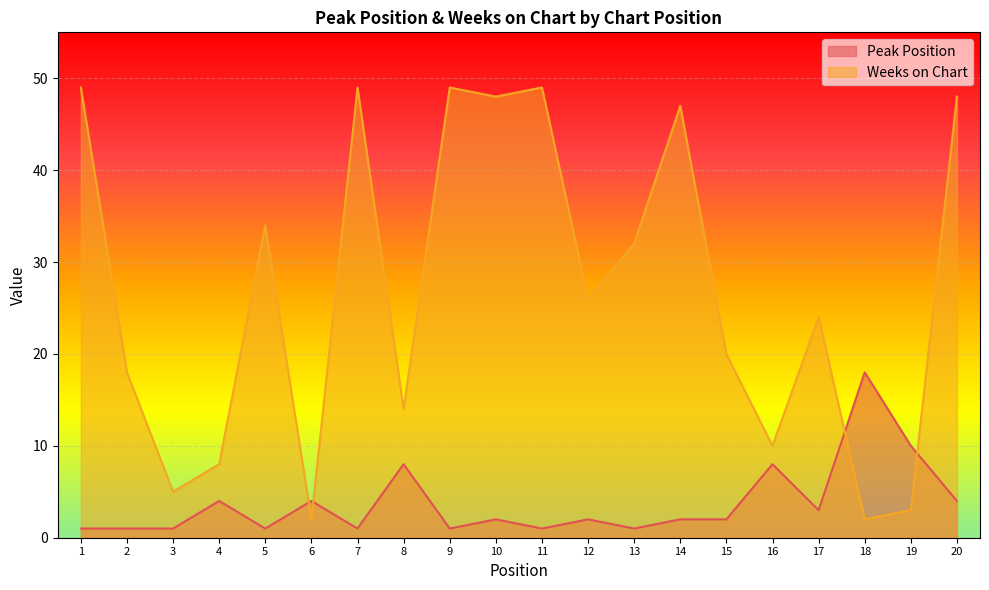

Where is the first local maximum for Weeks on Chart?

5